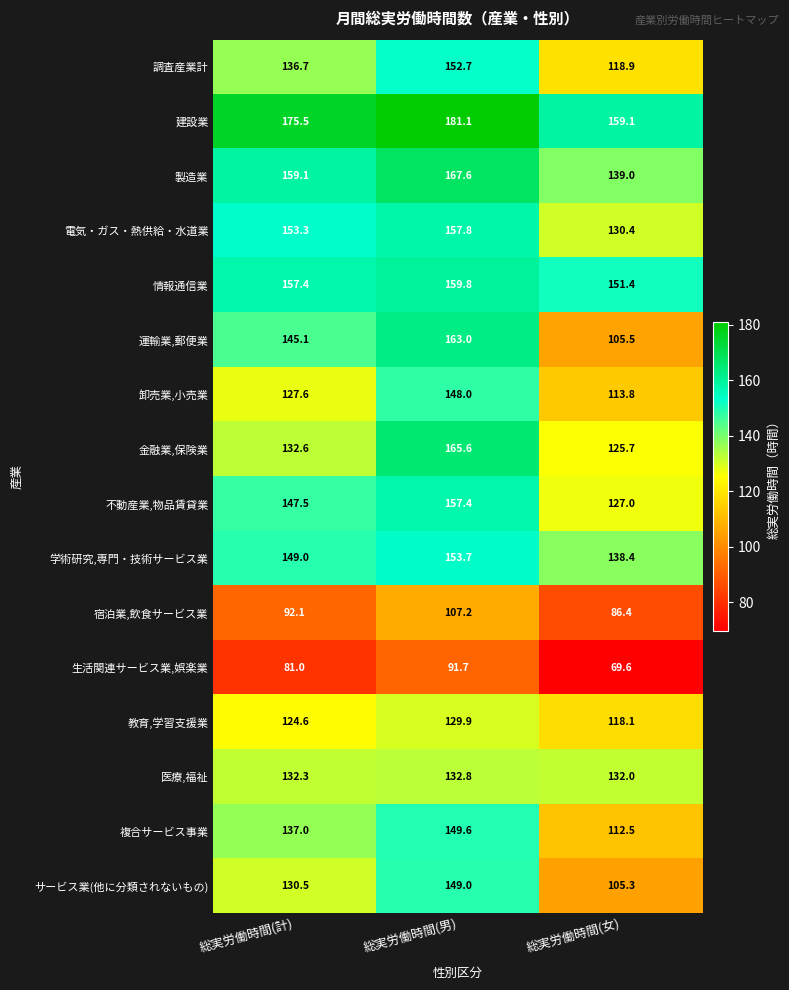

What is the sum of the サービス業(他に分類されないもの) values at 総実労働時間(計) and 総実労働時間(男)?

279.5